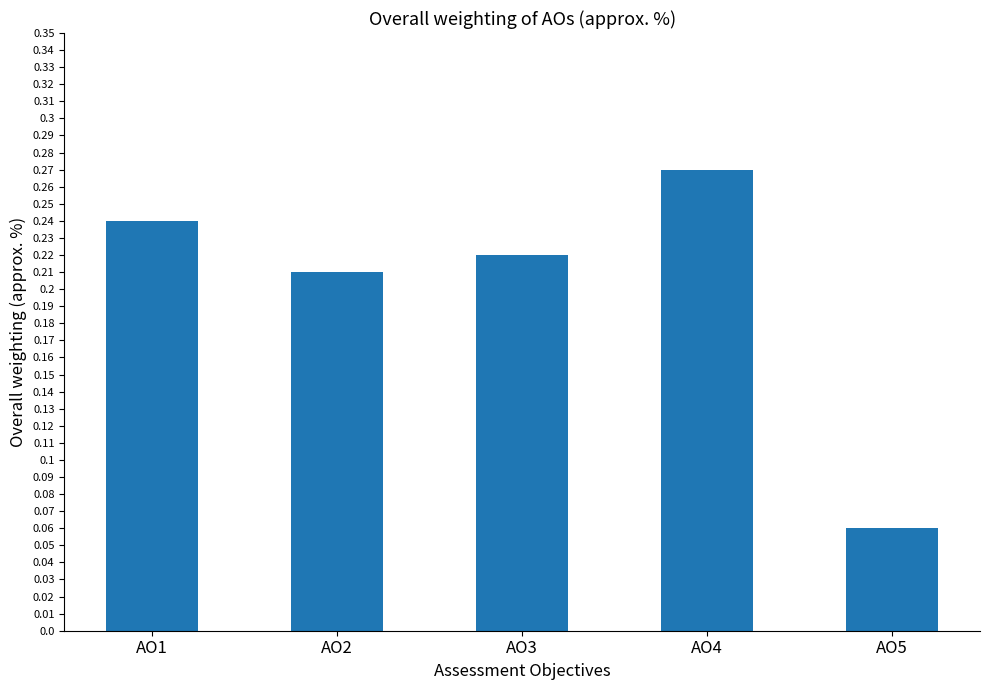

What is the sum of the values at AO4 and AO1?

0.5